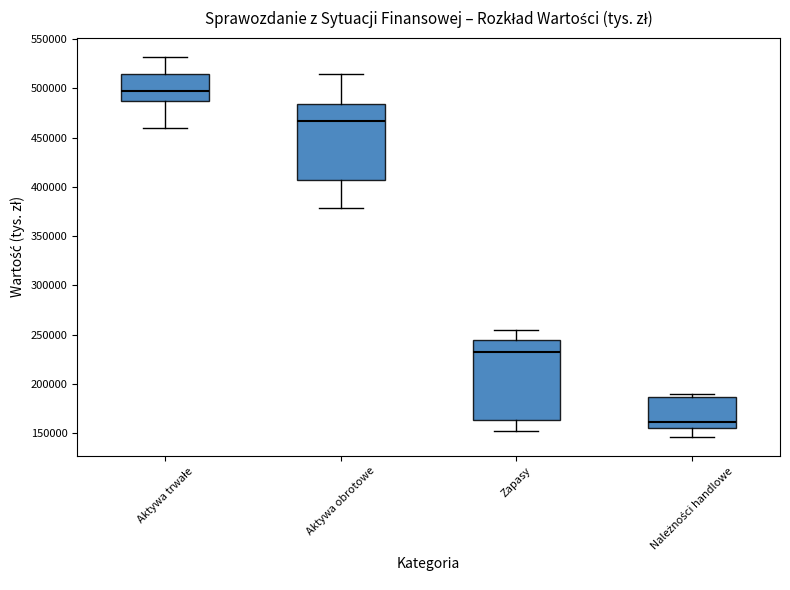

Reading left to right, read every box against the y-axis: the position of its median line, the range the box covers, and the ends of its whiskers. The values are not printed on the chart, so give them approximately, as read against the axis.

Aktywa trwałe: median 495000, box 490000 to 515000, whiskers 460000 to 530000
Aktywa obrotowe: median 465000, box 405000 to 485000, whiskers 380000 to 515000
Zapasy: median 230000, box 165000 to 245000, whiskers 150000 to 255000
Należności handlowe: median 160000, box 155000 to 185000, whiskers 145000 to 190000